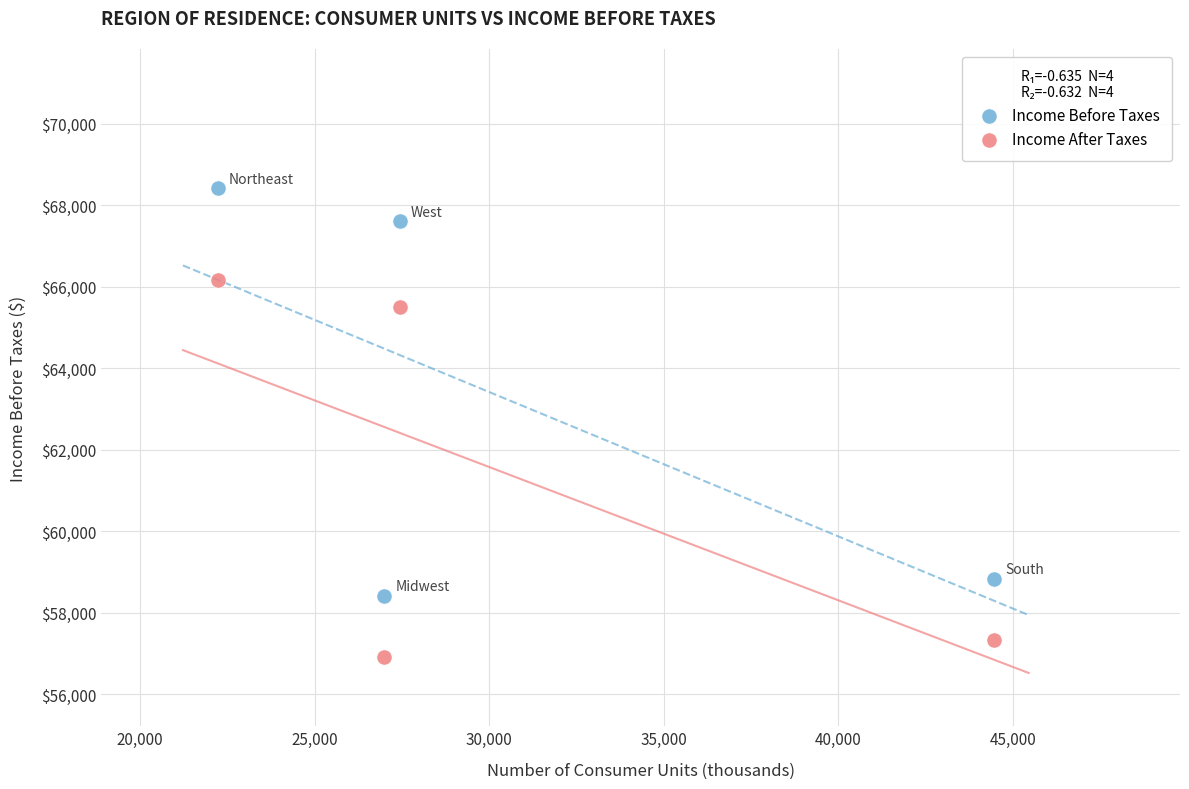

In the Income Before Taxes series, what Y value is closest to 63413?

67603